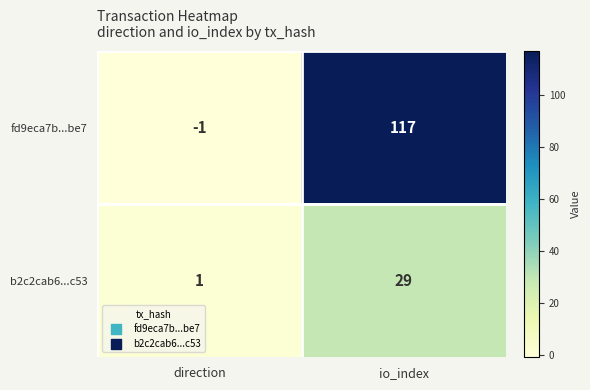

What is the maximum value for fd9eca7b...be7?

117